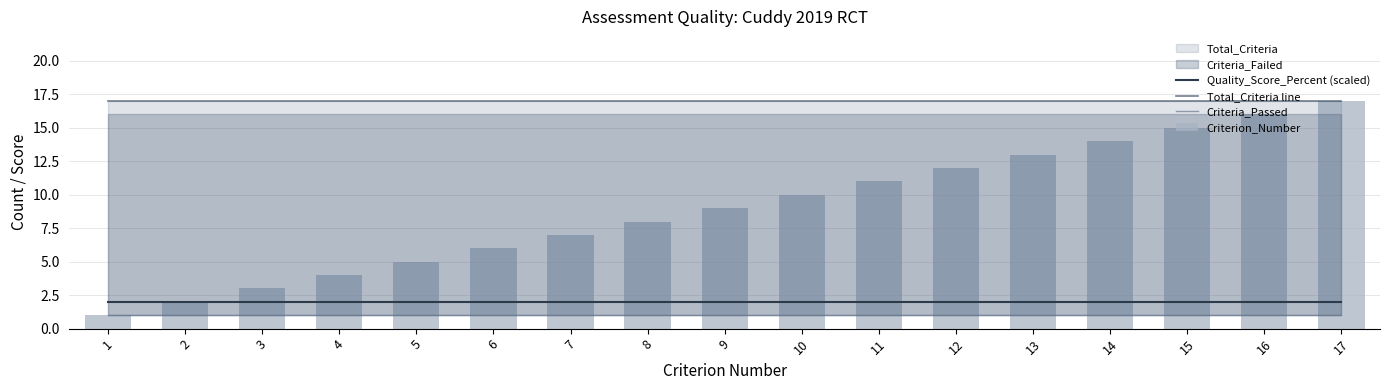

Is it true that Criterion_Number equals 14.0 at 14?

True